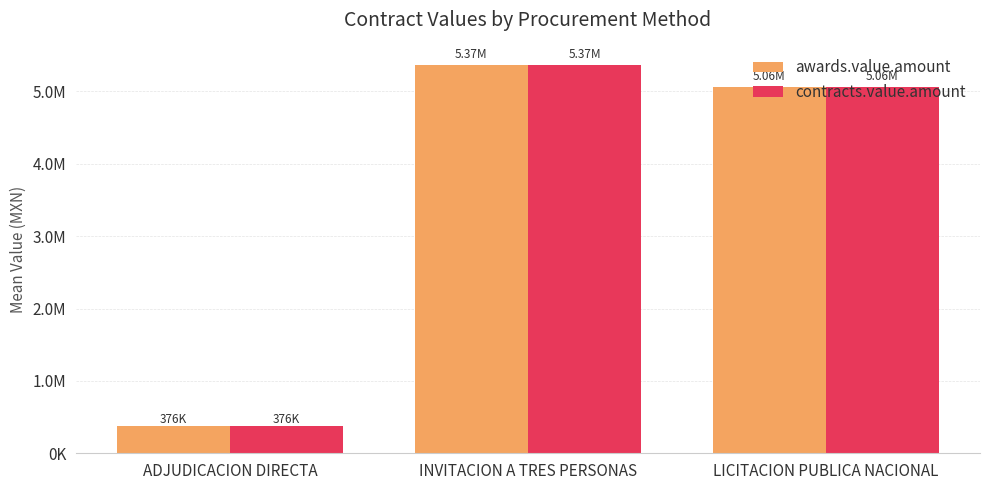

What is the label of the 3rd bar from the left?

LICITACION PUBLICA NACIONAL